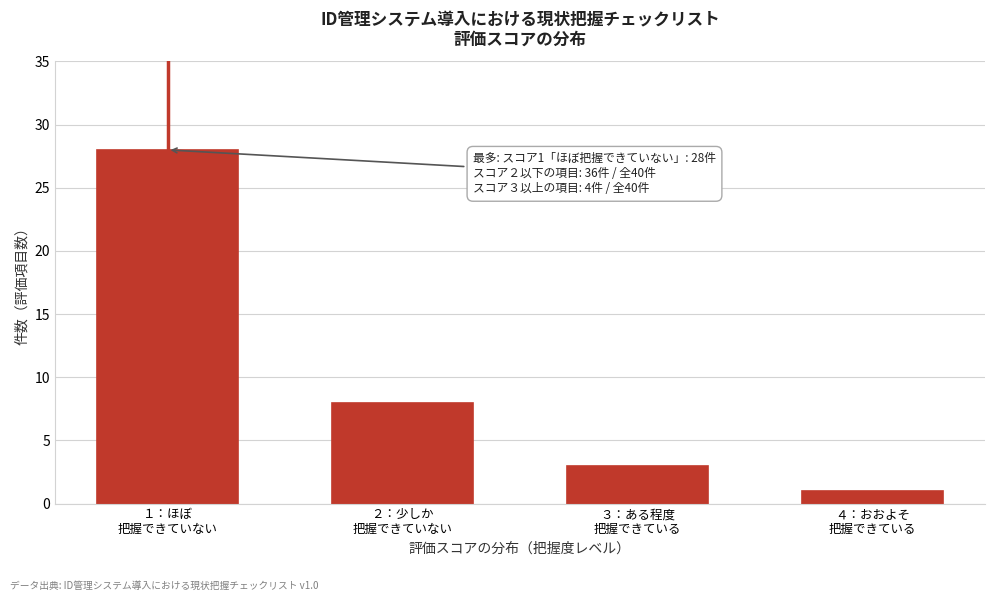

Reading left to right, extract all data points from this chart.

28	8	3	1